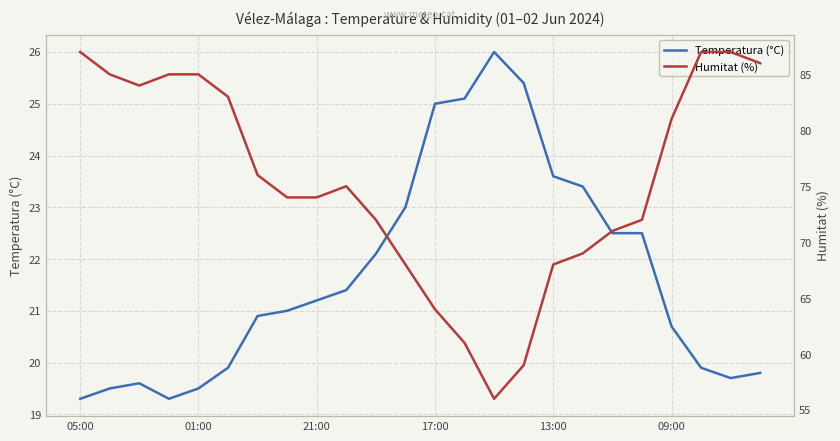

Rank the series at 19 from lowest to highest value.

Temperatura (°C), Humitat (%)